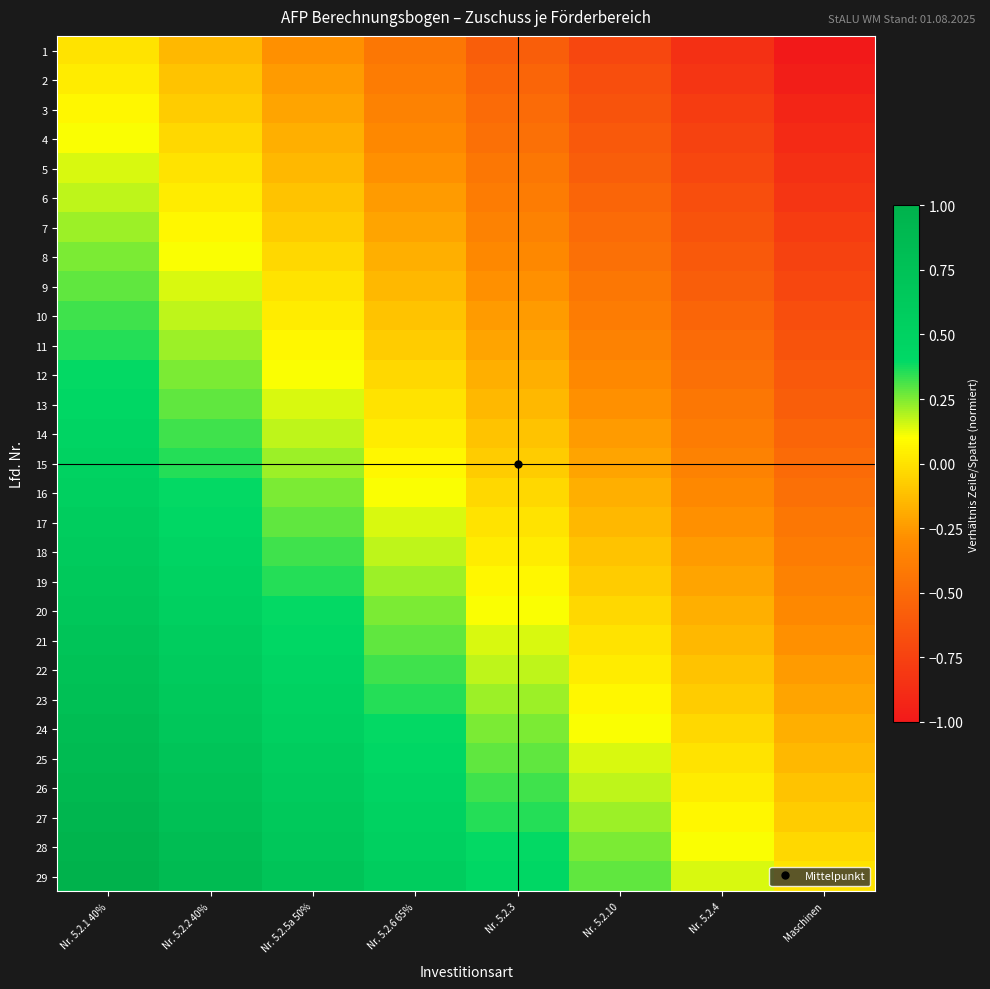

Reading left to right, transcribe all the data shown in this chart.

1: Nr. 5.2.1 40%=0.0	Nr. 5.2.2 40%=-0.1	Nr. 5.2.5a 50%=-0.3	Nr. 5.2.6 65%=-0.4	Nr. 5.2.3=-0.6	Nr. 5.2.10=-0.7	Nr. 5.2.4=-0.9	Maschinen=-1.0
2: Nr. 5.2.1 40%=0.0	Nr. 5.2.2 40%=-0.1	Nr. 5.2.5a 50%=-0.2	Nr. 5.2.6 65%=-0.4	Nr. 5.2.3=-0.5	Nr. 5.2.10=-0.7	Nr. 5.2.4=-0.8	Maschinen=-1.0
3: Nr. 5.2.1 40%=0.1	Nr. 5.2.2 40%=-0.1	Nr. 5.2.5a 50%=-0.2	Nr. 5.2.6 65%=-0.4	Nr. 5.2.3=-0.5	Nr. 5.2.10=-0.6	Nr. 5.2.4=-0.8	Maschinen=-0.9
4: Nr. 5.2.1 40%=0.1	Nr. 5.2.2 40%=-0.0	Nr. 5.2.5a 50%=-0.2	Nr. 5.2.6 65%=-0.3	Nr. 5.2.3=-0.5	Nr. 5.2.10=-0.6	Nr. 5.2.4=-0.8	Maschinen=-0.9
5: Nr. 5.2.1 40%=0.1	Nr. 5.2.2 40%=0.0	Nr. 5.2.5a 50%=-0.1	Nr. 5.2.6 65%=-0.3	Nr. 5.2.3=-0.4	Nr. 5.2.10=-0.6	Nr. 5.2.4=-0.7	Maschinen=-0.9
6: Nr. 5.2.1 40%=0.2	Nr. 5.2.2 40%=0.0	Nr. 5.2.5a 50%=-0.1	Nr. 5.2.6 65%=-0.2	Nr. 5.2.3=-0.4	Nr. 5.2.10=-0.5	Nr. 5.2.4=-0.7	Maschinen=-0.8
7: Nr. 5.2.1 40%=0.2	Nr. 5.2.2 40%=0.1	Nr. 5.2.5a 50%=-0.1	Nr. 5.2.6 65%=-0.2	Nr. 5.2.3=-0.4	Nr. 5.2.10=-0.5	Nr. 5.2.4=-0.6	Maschinen=-0.8
8: Nr. 5.2.1 40%=0.2	Nr. 5.2.2 40%=0.1	Nr. 5.2.5a 50%=-0.0	Nr. 5.2.6 65%=-0.2	Nr. 5.2.3=-0.3	Nr. 5.2.10=-0.5	Nr. 5.2.4=-0.6	Maschinen=-0.8
9: Nr. 5.2.1 40%=0.3	Nr. 5.2.2 40%=0.1	Nr. 5.2.5a 50%=0.0	Nr. 5.2.6 65%=-0.1	Nr. 5.2.3=-0.3	Nr. 5.2.10=-0.4	Nr. 5.2.4=-0.6	Maschinen=-0.7
10: Nr. 5.2.1 40%=0.3	Nr. 5.2.2 40%=0.2	Nr. 5.2.5a 50%=0.0	Nr. 5.2.6 65%=-0.1	Nr. 5.2.3=-0.2	Nr. 5.2.10=-0.4	Nr. 5.2.4=-0.5	Maschinen=-0.7
11: Nr. 5.2.1 40%=0.4	Nr. 5.2.2 40%=0.2	Nr. 5.2.5a 50%=0.1	Nr. 5.2.6 65%=-0.1	Nr. 5.2.3=-0.2	Nr. 5.2.10=-0.4	Nr. 5.2.4=-0.5	Maschinen=-0.6
12: Nr. 5.2.1 40%=0.4	Nr. 5.2.2 40%=0.2	Nr. 5.2.5a 50%=0.1	Nr. 5.2.6 65%=-0.0	Nr. 5.2.3=-0.2	Nr. 5.2.10=-0.3	Nr. 5.2.4=-0.5	Maschinen=-0.6
13: Nr. 5.2.1 40%=0.4	Nr. 5.2.2 40%=0.3	Nr. 5.2.5a 50%=0.1	Nr. 5.2.6 65%=0.0	Nr. 5.2.3=-0.1	Nr. 5.2.10=-0.3	Nr. 5.2.4=-0.4	Maschinen=-0.6
14: Nr. 5.2.1 40%=0.5	Nr. 5.2.2 40%=0.3	Nr. 5.2.5a 50%=0.2	Nr. 5.2.6 65%=0.0	Nr. 5.2.3=-0.1	Nr. 5.2.10=-0.2	Nr. 5.2.4=-0.4	Maschinen=-0.5
15: Nr. 5.2.1 40%=0.5	Nr. 5.2.2 40%=0.4	Nr. 5.2.5a 50%=0.2	Nr. 5.2.6 65%=0.1	Nr. 5.2.3=-0.1	Nr. 5.2.10=-0.2	Nr. 5.2.4=-0.4	Maschinen=-0.5
16: Nr. 5.2.1 40%=0.5	Nr. 5.2.2 40%=0.4	Nr. 5.2.5a 50%=0.2	Nr. 5.2.6 65%=0.1	Nr. 5.2.3=-0.0	Nr. 5.2.10=-0.2	Nr. 5.2.4=-0.3	Maschinen=-0.5
17: Nr. 5.2.1 40%=0.6	Nr. 5.2.2 40%=0.4	Nr. 5.2.5a 50%=0.3	Nr. 5.2.6 65%=0.1	Nr. 5.2.3=0.0	Nr. 5.2.10=-0.1	Nr. 5.2.4=-0.3	Maschinen=-0.4
18: Nr. 5.2.1 40%=0.6	Nr. 5.2.2 40%=0.5	Nr. 5.2.5a 50%=0.3	Nr. 5.2.6 65%=0.2	Nr. 5.2.3=0.0	Nr. 5.2.10=-0.1	Nr. 5.2.4=-0.2	Maschinen=-0.4
19: Nr. 5.2.1 40%=0.6	Nr. 5.2.2 40%=0.5	Nr. 5.2.5a 50%=0.4	Nr. 5.2.6 65%=0.2	Nr. 5.2.3=0.1	Nr. 5.2.10=-0.1	Nr. 5.2.4=-0.2	Maschinen=-0.4
20: Nr. 5.2.1 40%=0.7	Nr. 5.2.2 40%=0.5	Nr. 5.2.5a 50%=0.4	Nr. 5.2.6 65%=0.3	Nr. 5.2.3=0.1	Nr. 5.2.10=-0.0	Nr. 5.2.4=-0.2	Maschinen=-0.3
21: Nr. 5.2.1 40%=0.7	Nr. 5.2.2 40%=0.6	Nr. 5.2.5a 50%=0.4	Nr. 5.2.6 65%=0.3	Nr. 5.2.3=0.1	Nr. 5.2.10=0.0	Nr. 5.2.4=-0.1	Maschinen=-0.3
22: Nr. 5.2.1 40%=0.8	Nr. 5.2.2 40%=0.6	Nr. 5.2.5a 50%=0.5	Nr. 5.2.6 65%=0.3	Nr. 5.2.3=0.2	Nr. 5.2.10=0.0	Nr. 5.2.4=-0.1	Maschinen=-0.2
23: Nr. 5.2.1 40%=0.8	Nr. 5.2.2 40%=0.6	Nr. 5.2.5a 50%=0.5	Nr. 5.2.6 65%=0.4	Nr. 5.2.3=0.2	Nr. 5.2.10=0.1	Nr. 5.2.4=-0.1	Maschinen=-0.2
24: Nr. 5.2.1 40%=0.8	Nr. 5.2.2 40%=0.7	Nr. 5.2.5a 50%=0.5	Nr. 5.2.6 65%=0.4	Nr. 5.2.3=0.2	Nr. 5.2.10=0.1	Nr. 5.2.4=-0.0	Maschinen=-0.2
25: Nr. 5.2.1 40%=0.9	Nr. 5.2.2 40%=0.7	Nr. 5.2.5a 50%=0.6	Nr. 5.2.6 65%=0.4	Nr. 5.2.3=0.3	Nr. 5.2.10=0.1	Nr. 5.2.4=0.0	Maschinen=-0.1
26: Nr. 5.2.1 40%=0.9	Nr. 5.2.2 40%=0.8	Nr. 5.2.5a 50%=0.6	Nr. 5.2.6 65%=0.5	Nr. 5.2.3=0.3	Nr. 5.2.10=0.2	Nr. 5.2.4=0.0	Maschinen=-0.1
27: Nr. 5.2.1 40%=0.9	Nr. 5.2.2 40%=0.8	Nr. 5.2.5a 50%=0.6	Nr. 5.2.6 65%=0.5	Nr. 5.2.3=0.4	Nr. 5.2.10=0.2	Nr. 5.2.4=0.1	Maschinen=-0.1
28: Nr. 5.2.1 40%=1.0	Nr. 5.2.2 40%=0.8	Nr. 5.2.5a 50%=0.7	Nr. 5.2.6 65%=0.5	Nr. 5.2.3=0.4	Nr. 5.2.10=0.2	Nr. 5.2.4=0.1	Maschinen=-0.0
29: Nr. 5.2.1 40%=1.0	Nr. 5.2.2 40%=0.9	Nr. 5.2.5a 50%=0.7	Nr. 5.2.6 65%=0.6	Nr. 5.2.3=0.4	Nr. 5.2.10=0.3	Nr. 5.2.4=0.1	Maschinen=0.0